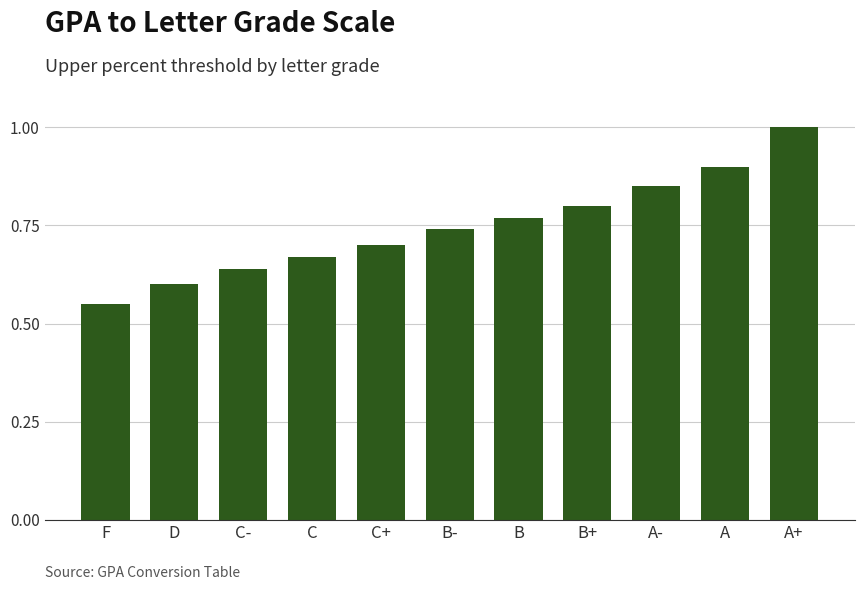

At which label is the value closest to 0?

F